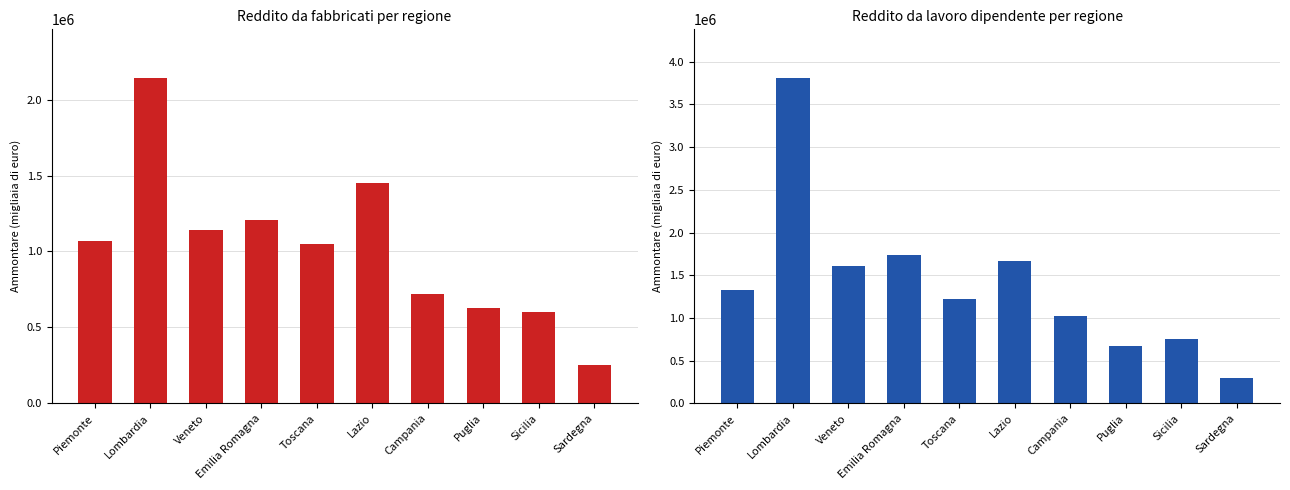

How many bars are there in total?

20